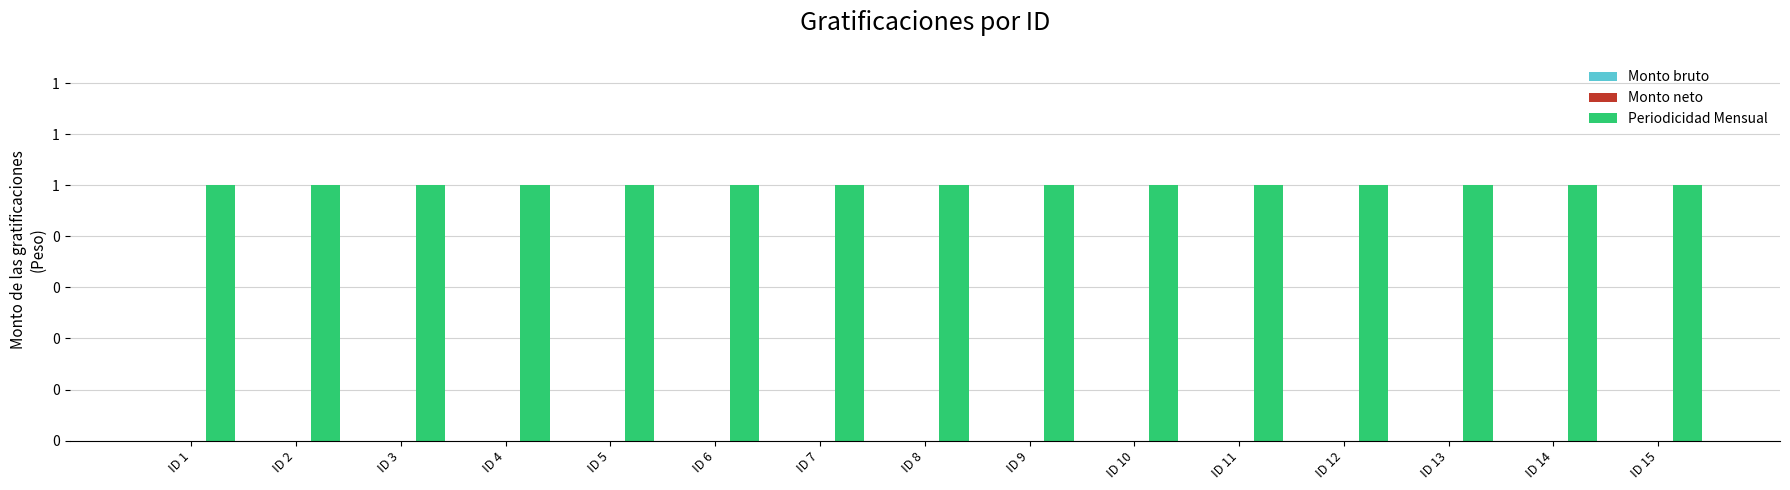

Reading left to right, what are all the values shown in this chart?

Monto bruto: ID 1=0	ID 2=0	ID 3=0	ID 4=0	ID 5=0	ID 6=0	ID 7=0	ID 8=0	ID 9=0	ID 10=0	ID 11=0	ID 12=0	ID 13=0	ID 14=0	ID 15=0
Monto neto: ID 1=0	ID 2=0	ID 3=0	ID 4=0	ID 5=0	ID 6=0	ID 7=0	ID 8=0	ID 9=0	ID 10=0	ID 11=0	ID 12=0	ID 13=0	ID 14=0	ID 15=0
Periodicidad Mensual: ID 1=1	ID 2=1	ID 3=1	ID 4=1	ID 5=1	ID 6=1	ID 7=1	ID 8=1	ID 9=1	ID 10=1	ID 11=1	ID 12=1	ID 13=1	ID 14=1	ID 15=1